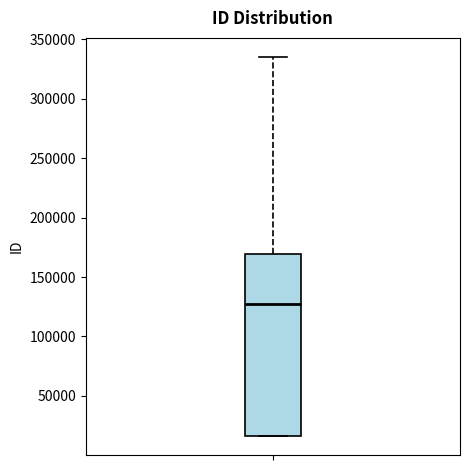

Where is the lower edge of the box on the y-axis? The values are not printed on the chart, so give them approximately, as read against the axis.

15000